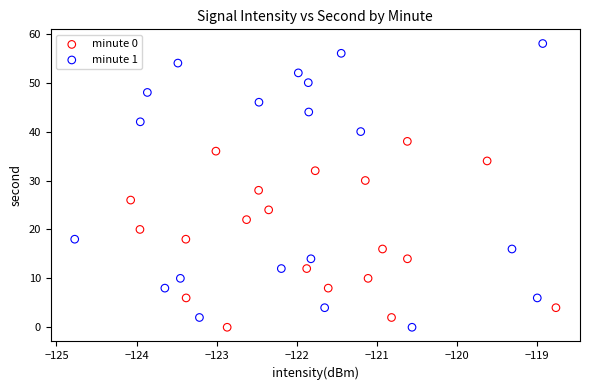

Which series reaches the maximum Y coordinate?

minute 1